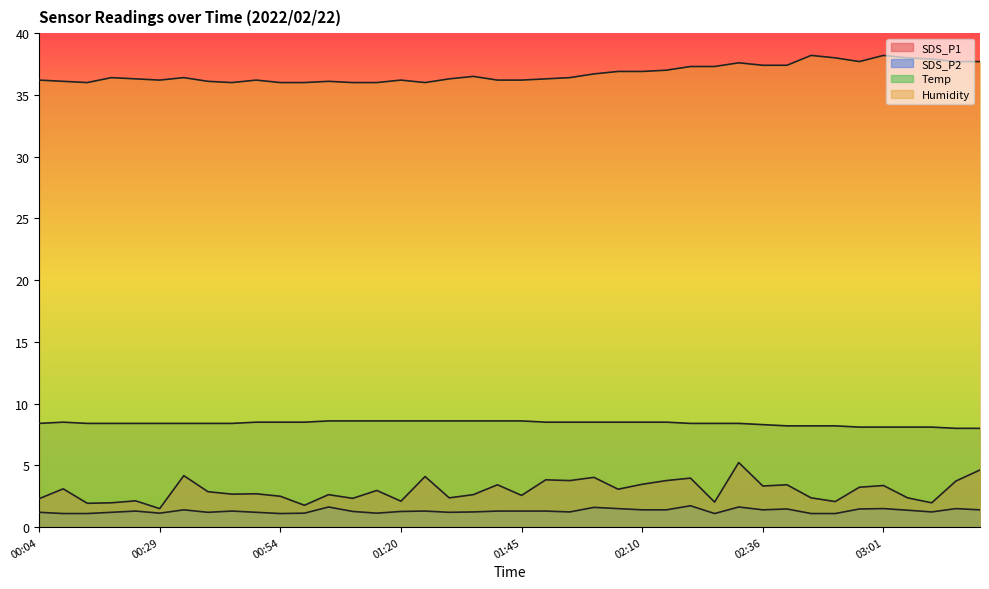

True or false: Humidity and SDS_P2 cross at least once.

False